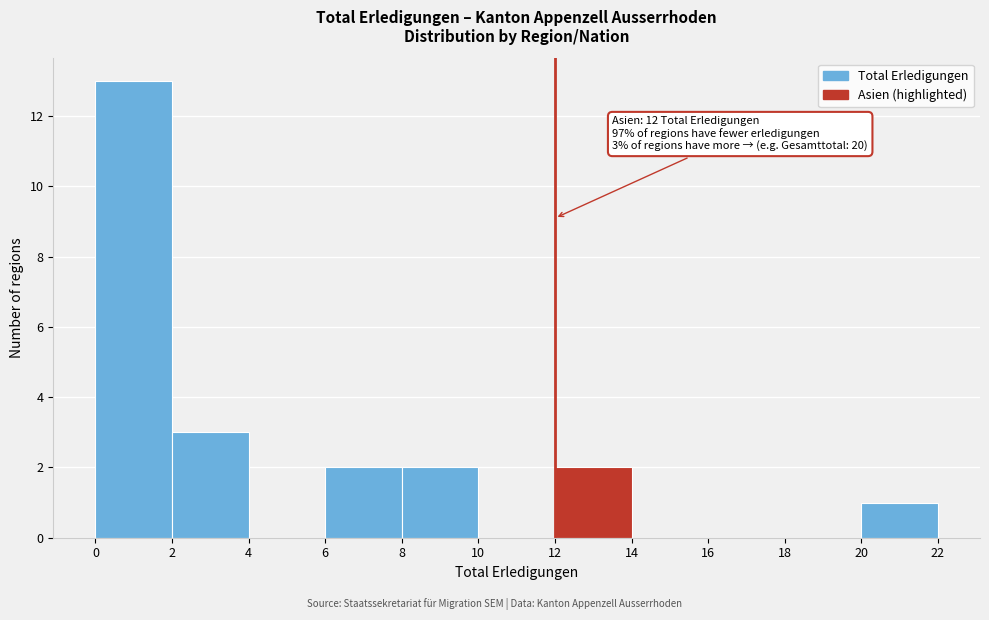

Over which range of the x-axis is the bar tallest?

0 to 2